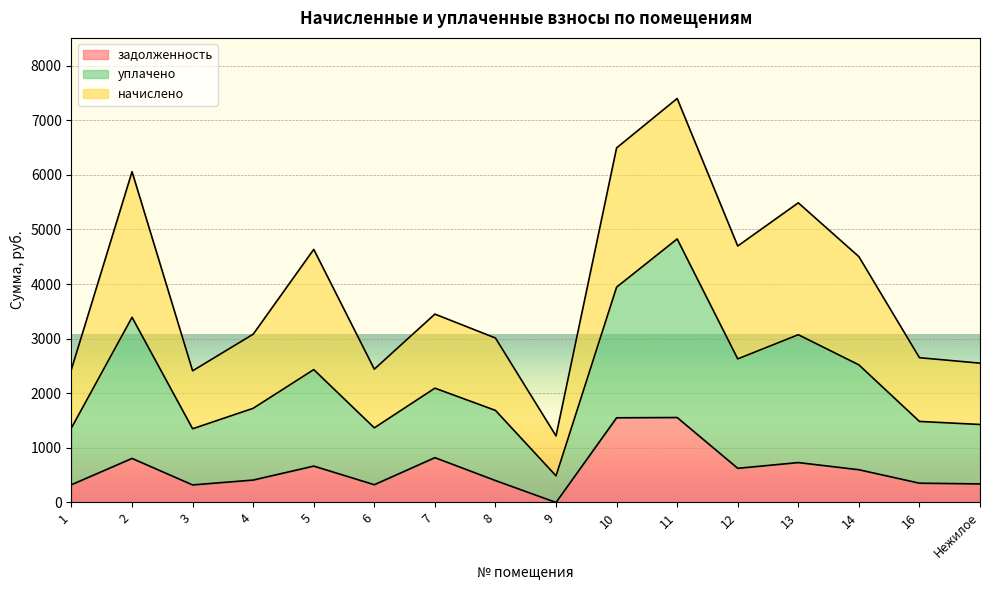

At which category does задолженность reach its first local valley?

3